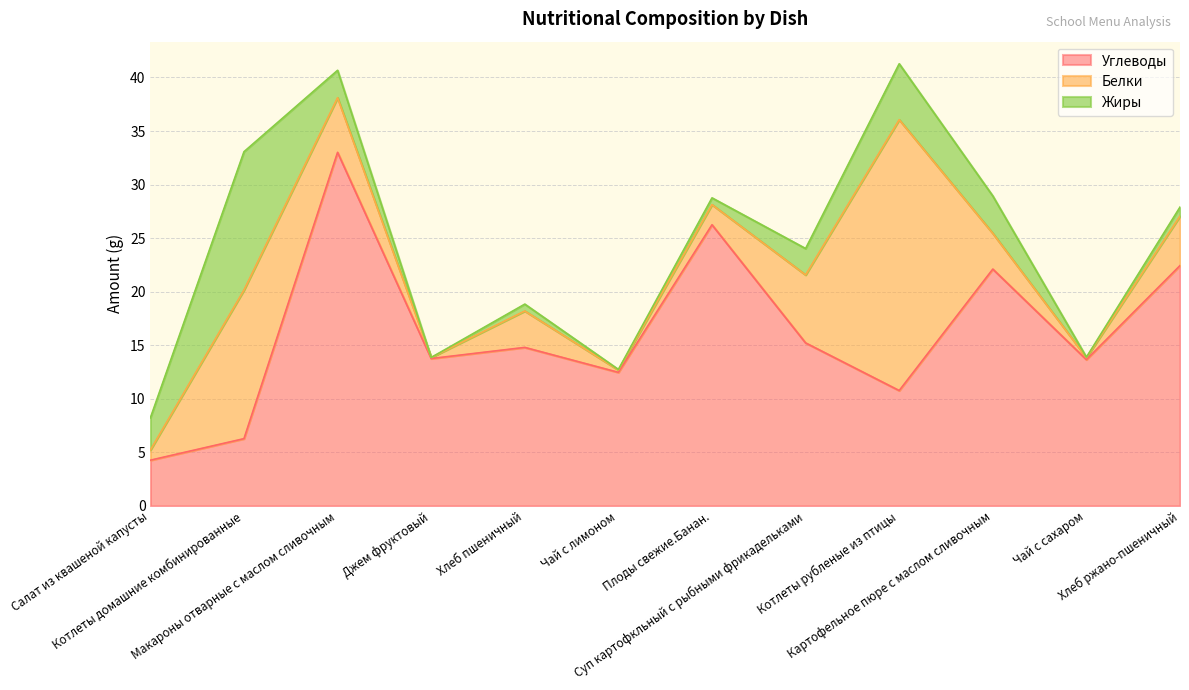

What is the label of the 1st point from the left?

Салат из квашеной капусты